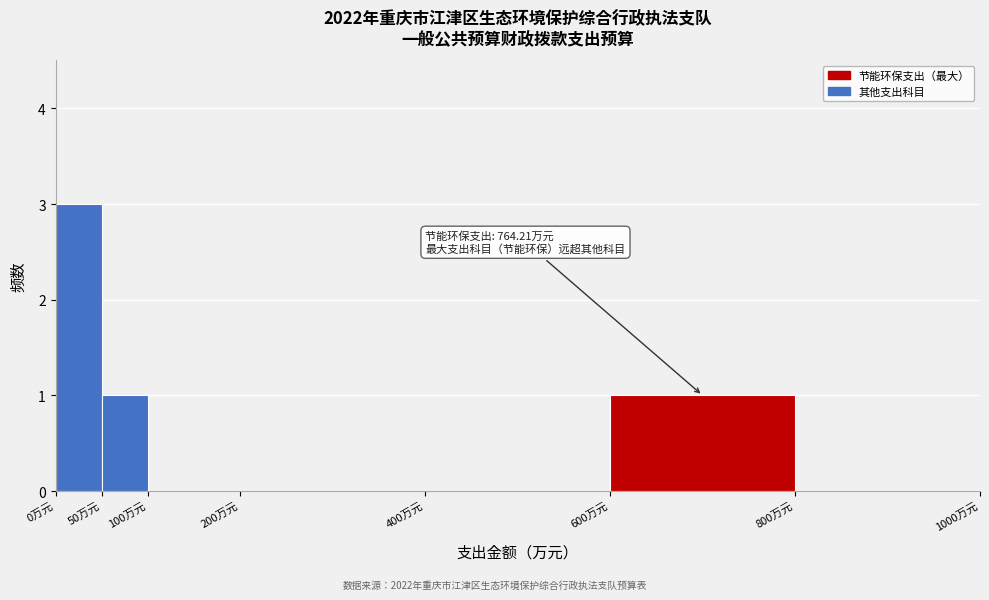

Over which range of the x-axis is the bar tallest?

0 to 50